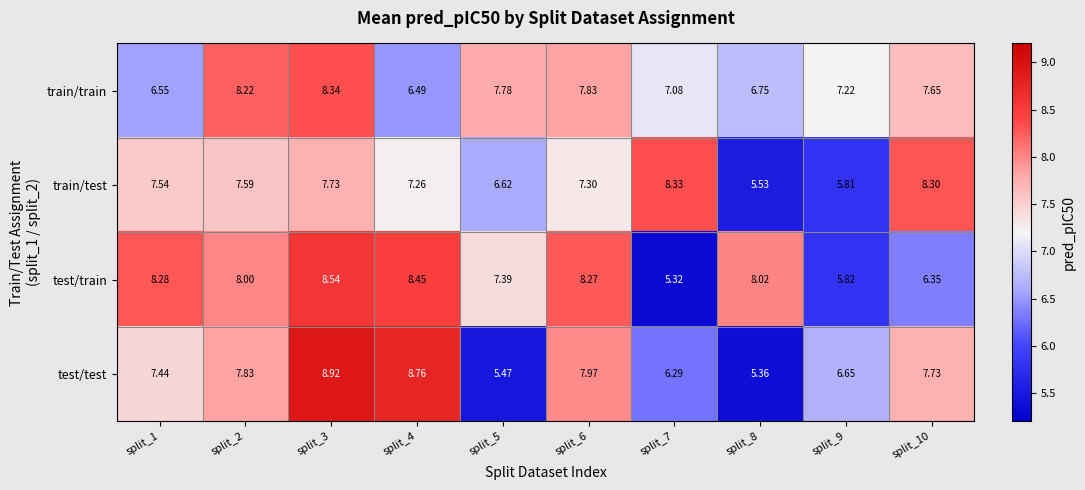

What is the spread (max minus min) of values at split_9?

1.4